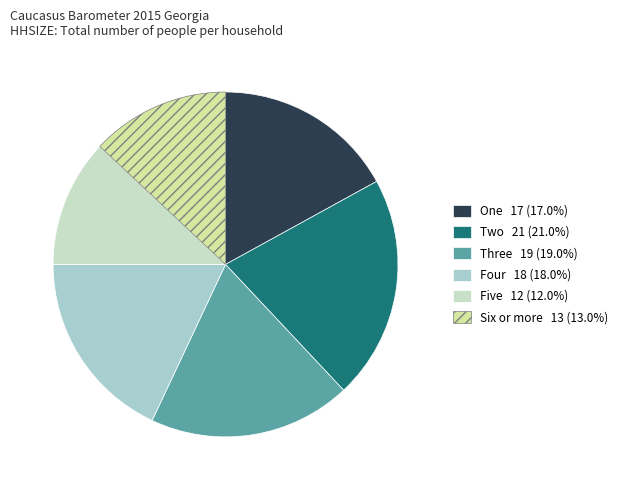

Between Three and One, which is larger?

Three